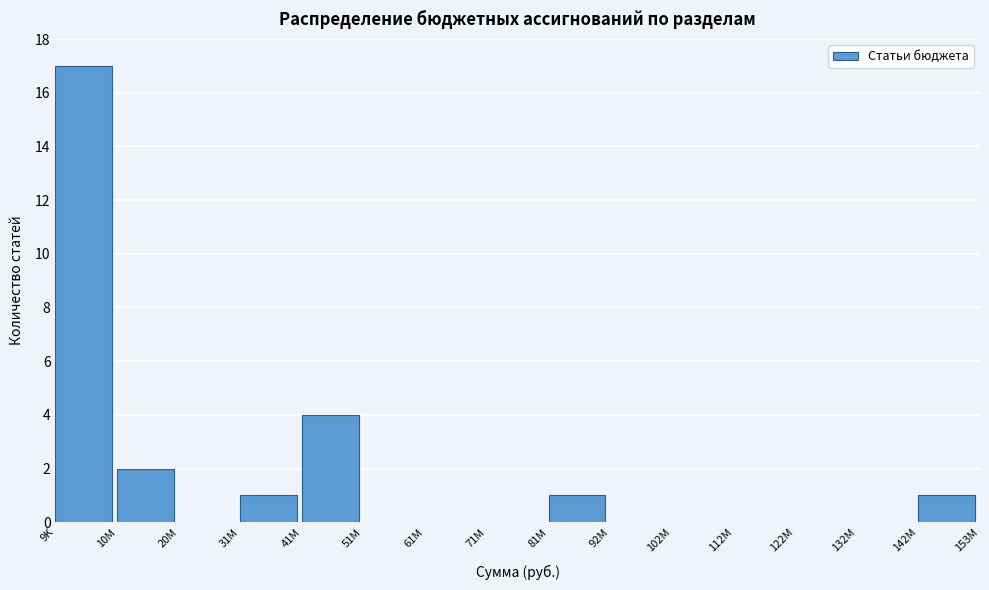

Reading left to right, what are all the values shown in this chart?

9K=17	10M=2	20M=0	31M=1	41M=4	51M=0	61M=0	71M=0	81M=1	92M=0	102M=0	112M=0	122M=0	132M=0	142M=1